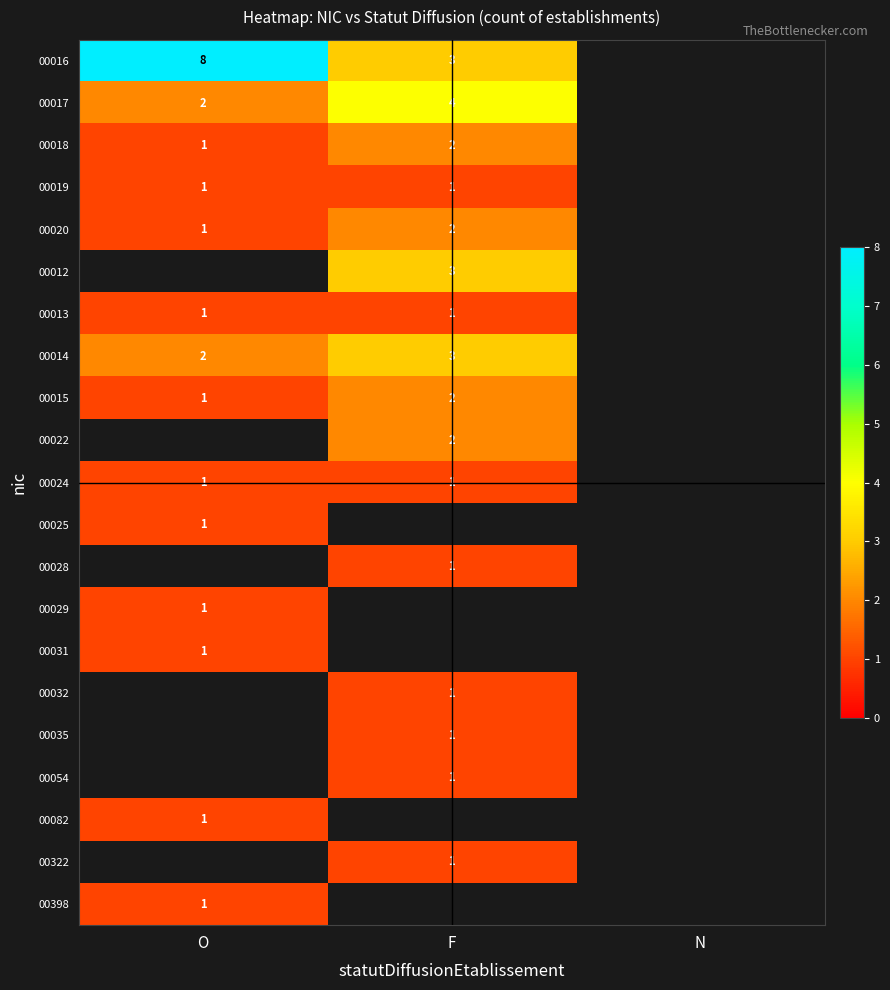

What is the spread (max minus min) of values at O?

7.0